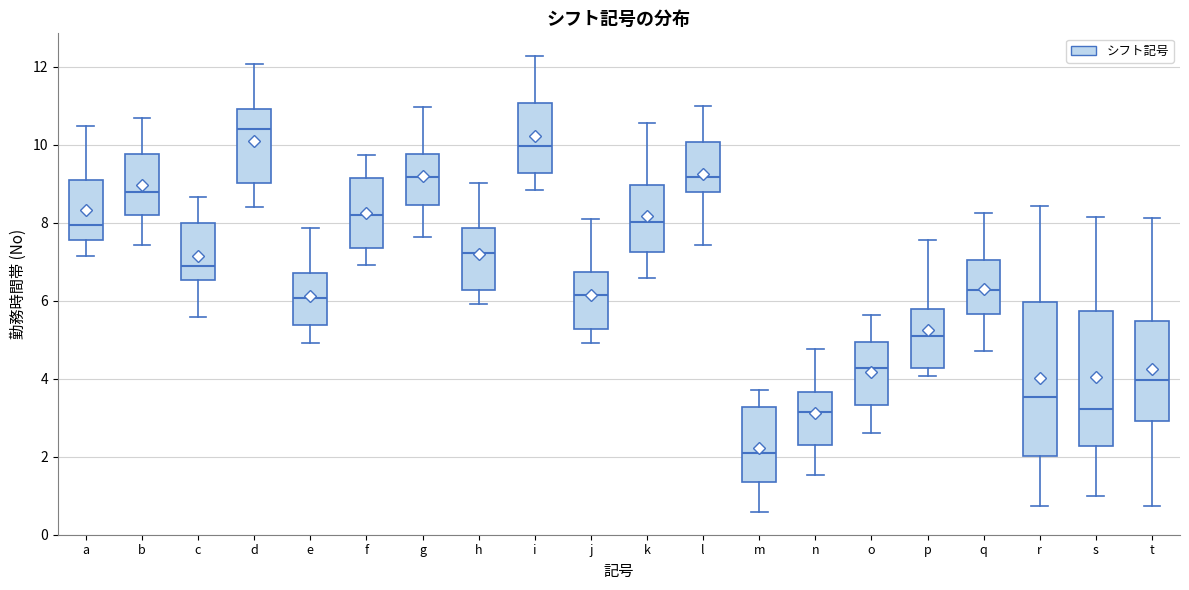

Reading left to right, read every box against the y-axis: the position of its median line, the range the box covers, and the ends of its whiskers. The values are not printed on the chart, so give them approximately, as read against the axis.

a: median 8.0, box 7.6 to 9.2, whiskers 7.2 to 10.4
b: median 8.8, box 8.2 to 9.8, whiskers 7.4 to 10.6
c: median 6.8, box 6.6 to 8.0, whiskers 5.6 to 8.6
d: median 10.4, box 9.0 to 11.0, whiskers 8.4 to 12.0
e: median 6.0, box 5.4 to 6.8, whiskers 5.0 to 7.8
f: median 8.2, box 7.4 to 9.2, whiskers 7.0 to 9.8
g: median 9.2, box 8.4 to 9.8, whiskers 7.6 to 11.0
h: median 7.2, box 6.2 to 7.8, whiskers 6.0 to 9.0
i: median 10.0, box 9.2 to 11.0, whiskers 8.8 to 12.2
j: median 6.2, box 5.2 to 6.8, whiskers 5.0 to 8.0
k: median 8.0, box 7.2 to 9.0, whiskers 6.6 to 10.6
l: median 9.2, box 8.8 to 10.0, whiskers 7.4 to 11.0
m: median 2.2, box 1.4 to 3.2, whiskers 0.6 to 3.8
n: median 3.2, box 2.2 to 3.6, whiskers 1.6 to 4.8
o: median 4.2, box 3.4 to 5.0, whiskers 2.6 to 5.6
p: median 5.0, box 4.2 to 5.8, whiskers 4.0 to 7.6
q: median 6.2, box 5.6 to 7.0, whiskers 4.8 to 8.2
r: median 3.6, box 2.0 to 6.0, whiskers 0.8 to 8.4
s: median 3.2, box 2.2 to 5.8, whiskers 1.0 to 8.2
t: median 4.0, box 3.0 to 5.4, whiskers 0.8 to 8.2